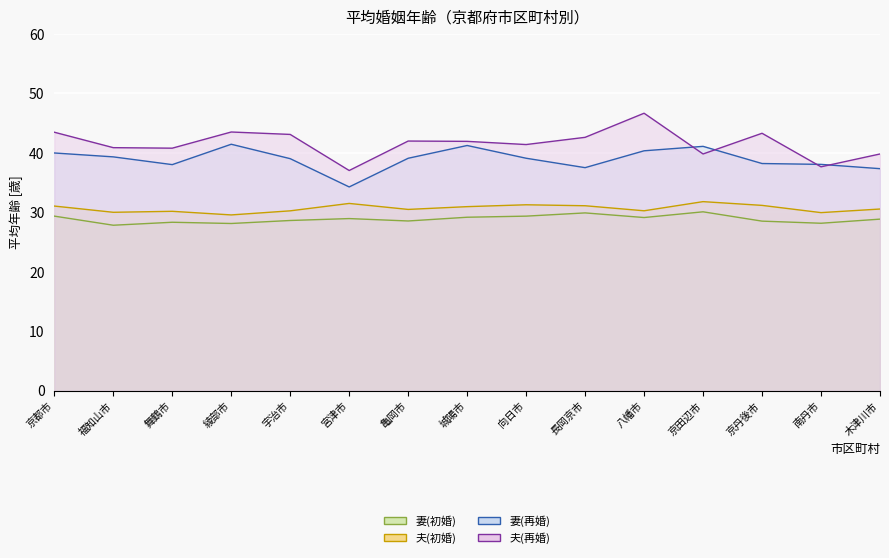

True or false: 妻(初婚) and 夫(再婚) cross at least once.

False